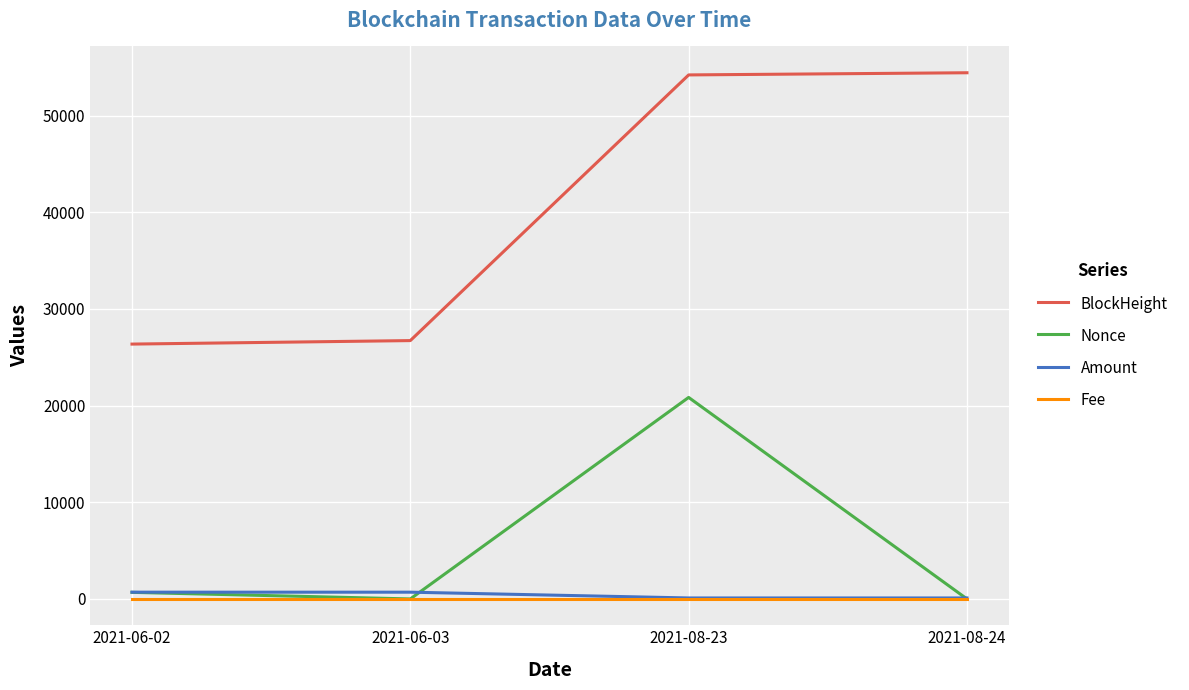

The Nonce series shows 8065.4 at 2021-06-03. True or false?

False